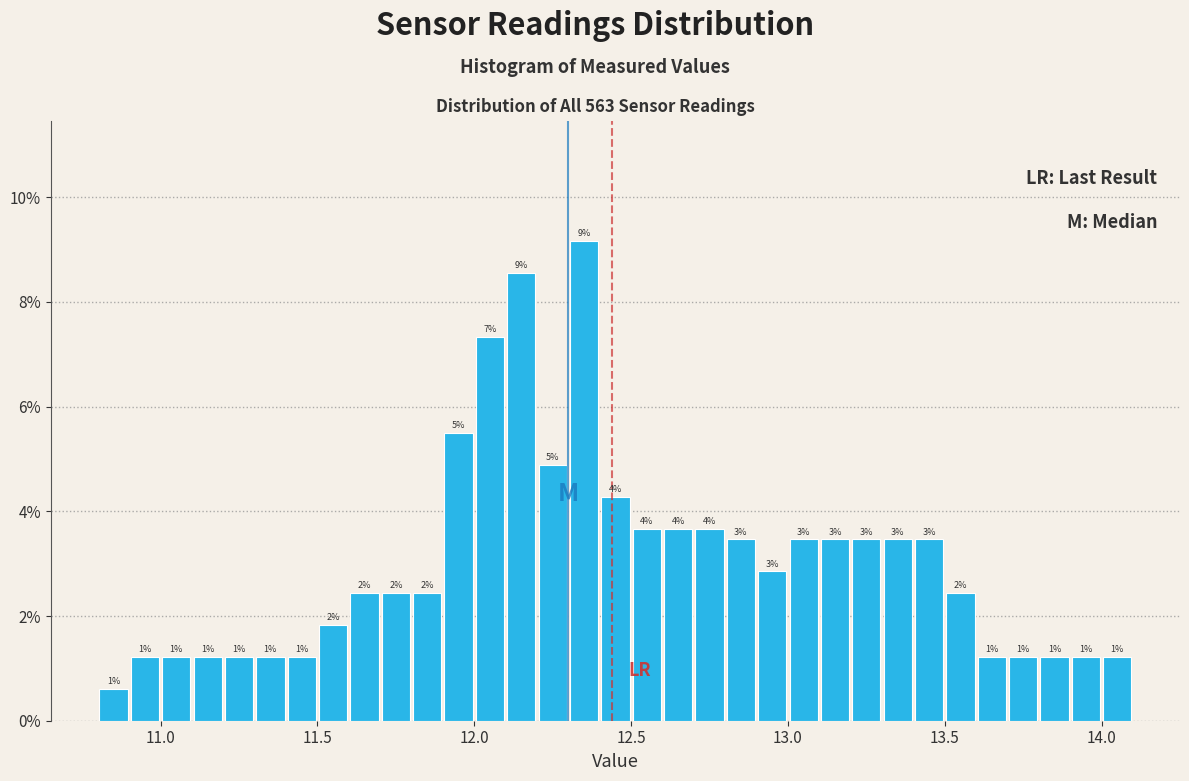

Around what value on the x-axis is the tallest bar? Give the approximate position of its centre, as read against the axis.

12.35